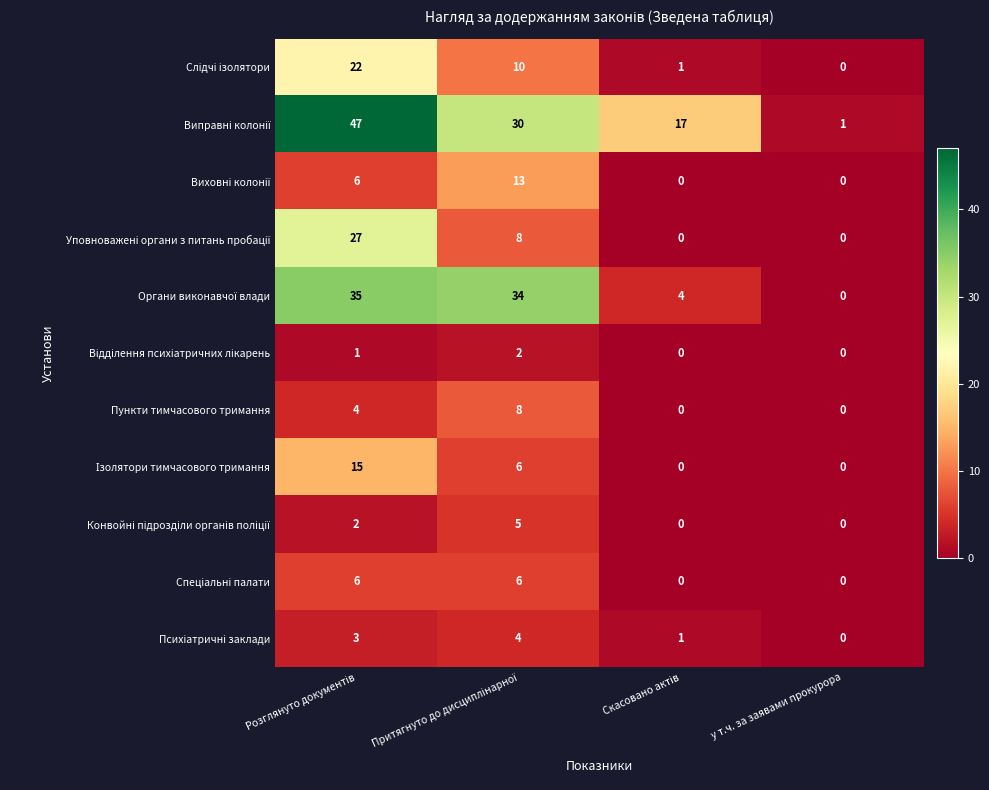

What is the greatest value displayed?

47